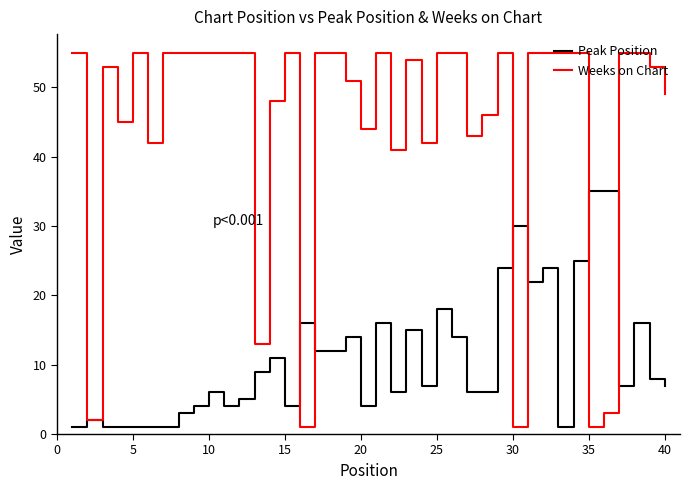

What is the highest value of the Peak Position series?

35